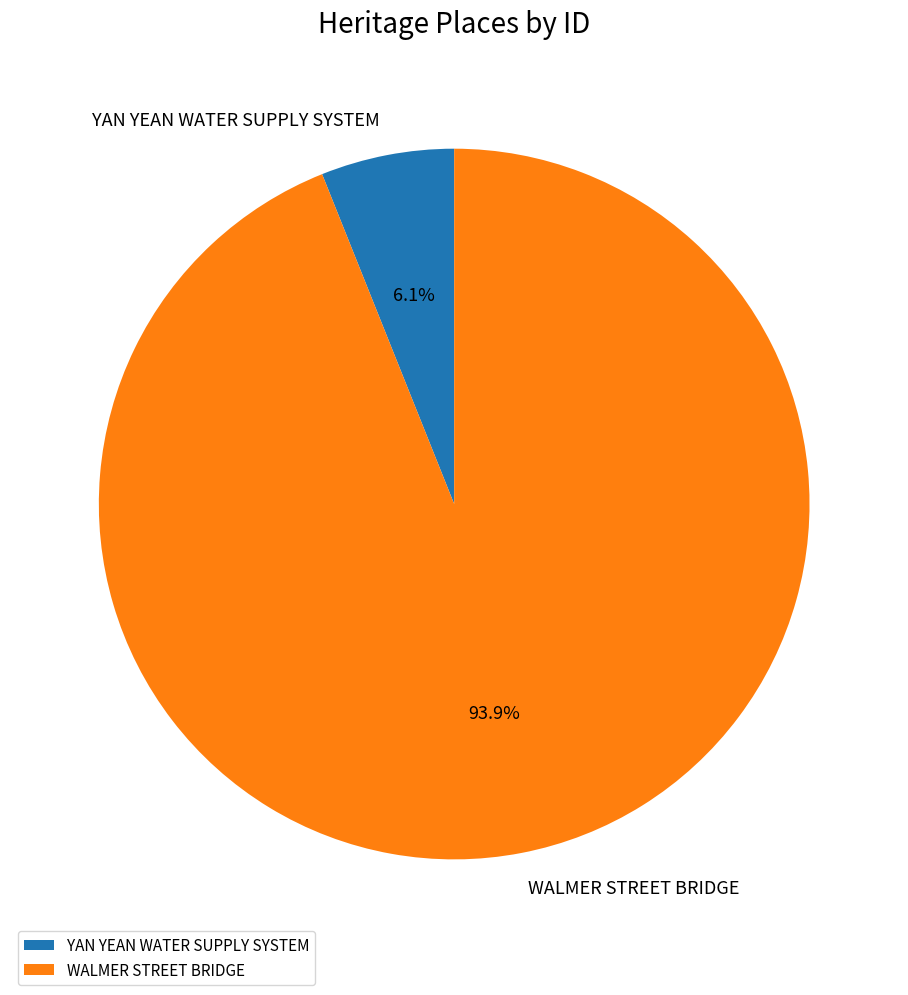

The WALMER STREET BRIDGE slice represents 99% of the pie. True or false?

False